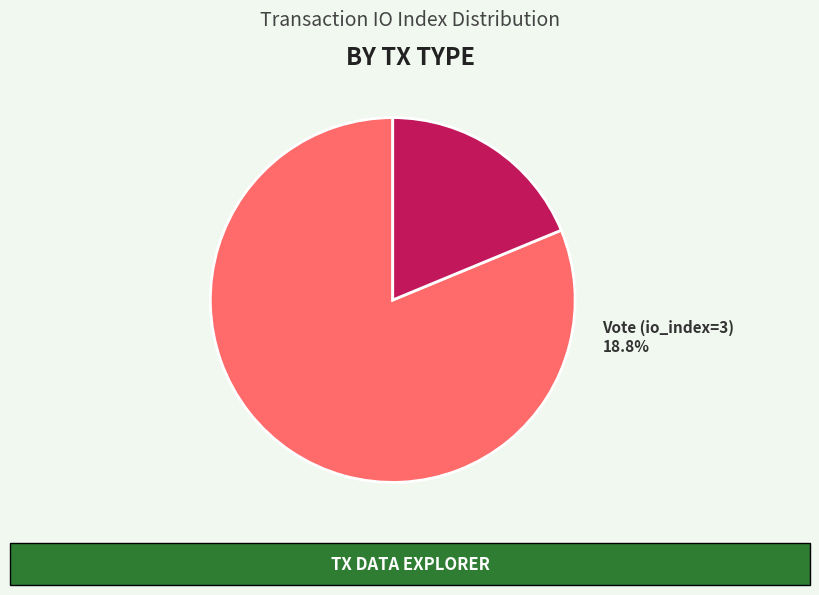

Which slice is the smallest?

Vote (io_index=3)